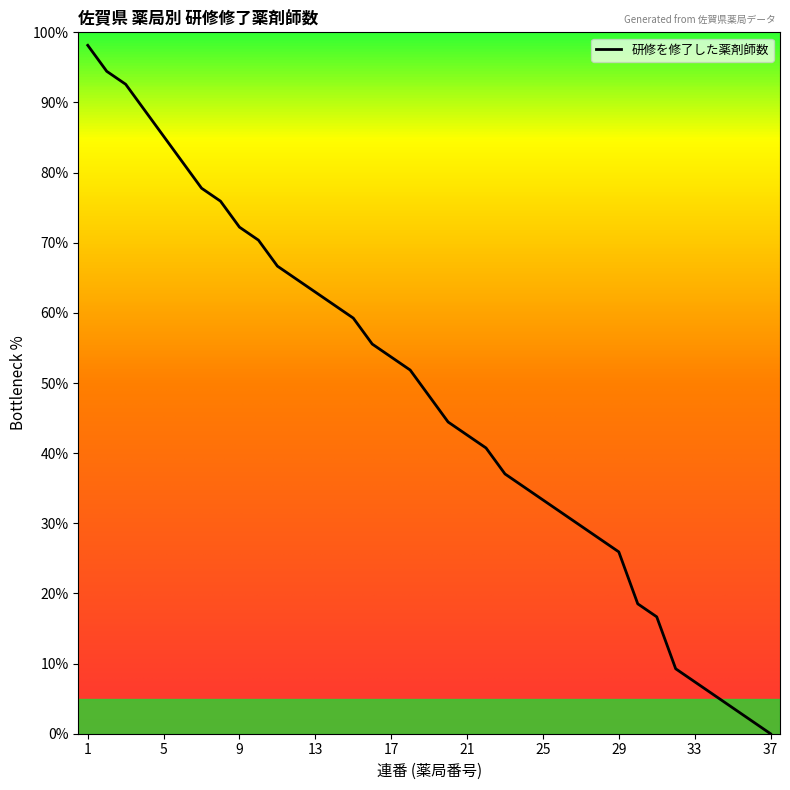

What is the greatest value displayed?

98.1